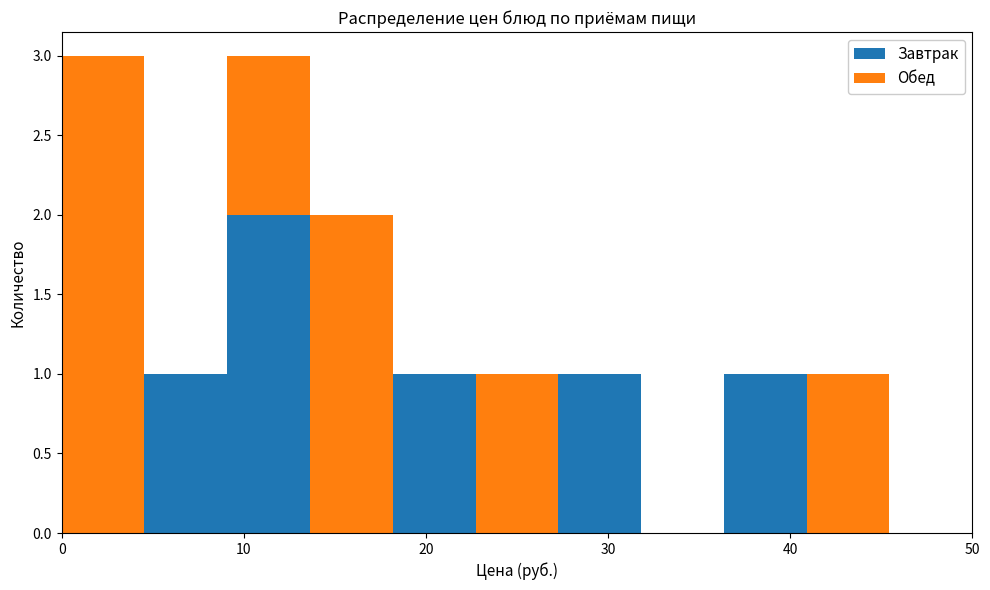

Reading left to right, list every stacked bar in this chart as the range it spans on the x-axis followed by its total height. Neither the bar edges nor the heights are printed on the chart, so give them approximately, as read against the axes.

0 to 5: 3
5 to 9: 1
9 to 14: 3
14 to 18: 2
18 to 23: 1
23 to 27: 1
27 to 32: 1
32 to 36: 0
36 to 41: 1
41 to 45: 1
45 to 50: 0